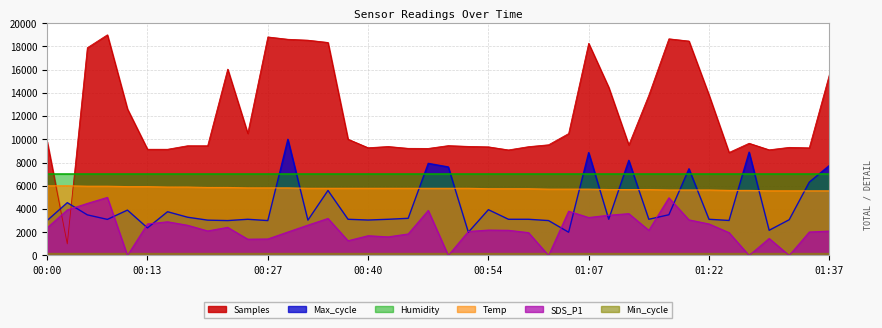

What is the difference between the second highest and minimum values in the Max_cycle series?

6894.3